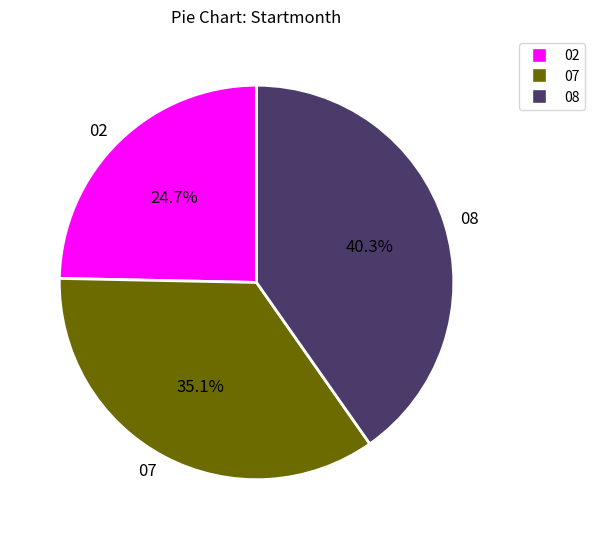

To the nearest percent, what portion does 02 represent?

25%